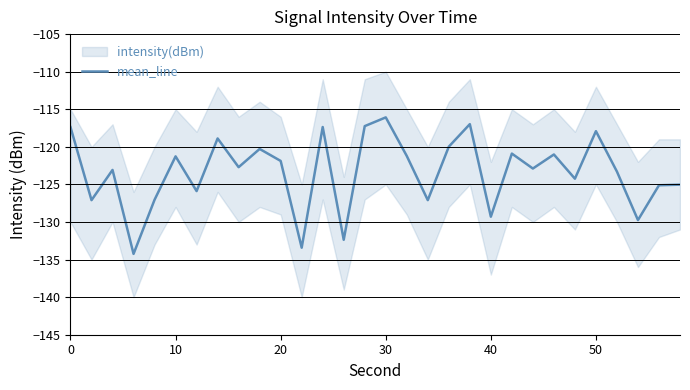

What is the minimum value for mean_line?

-134.2